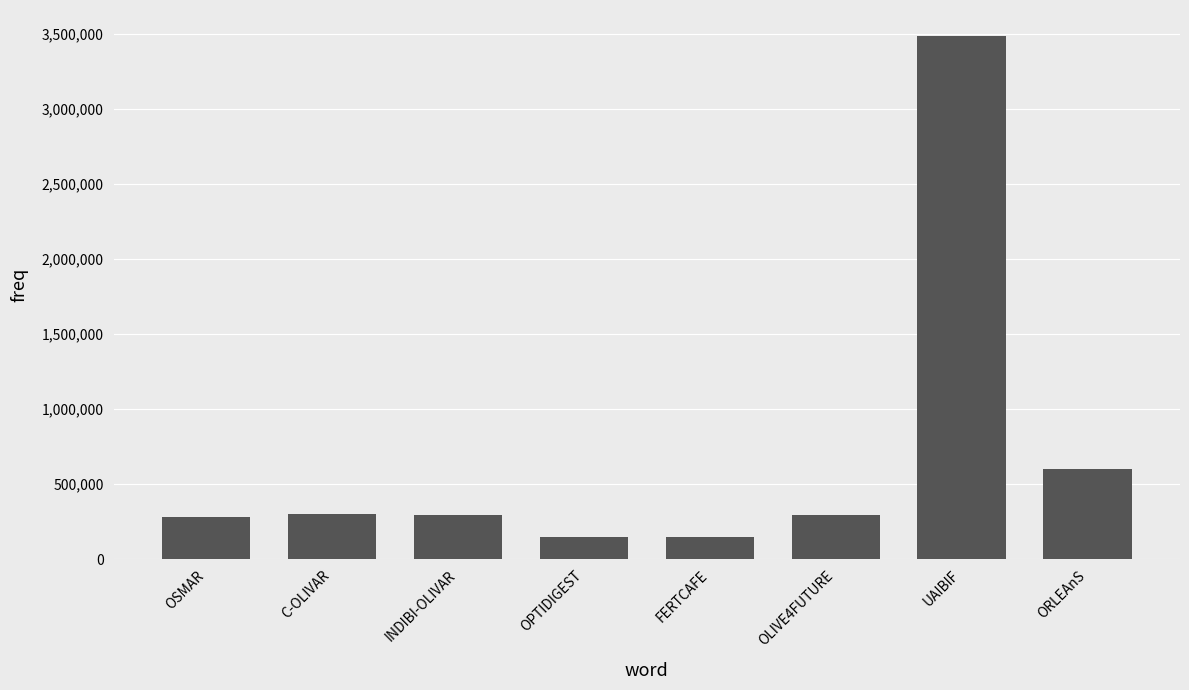

Where does the data first go above 292495?

C-OLIVAR